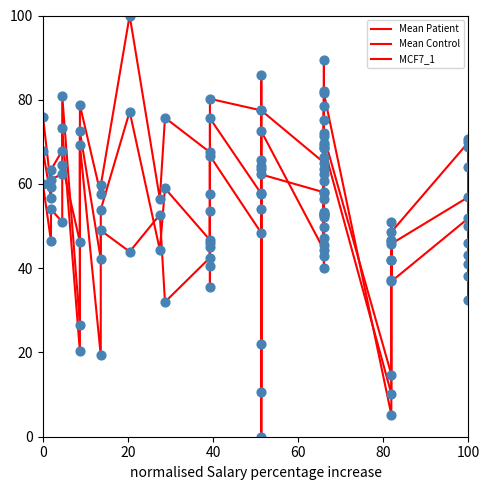

What are all the series names shown in the legend?

Mean Patient, Mean Control, MCF7_1